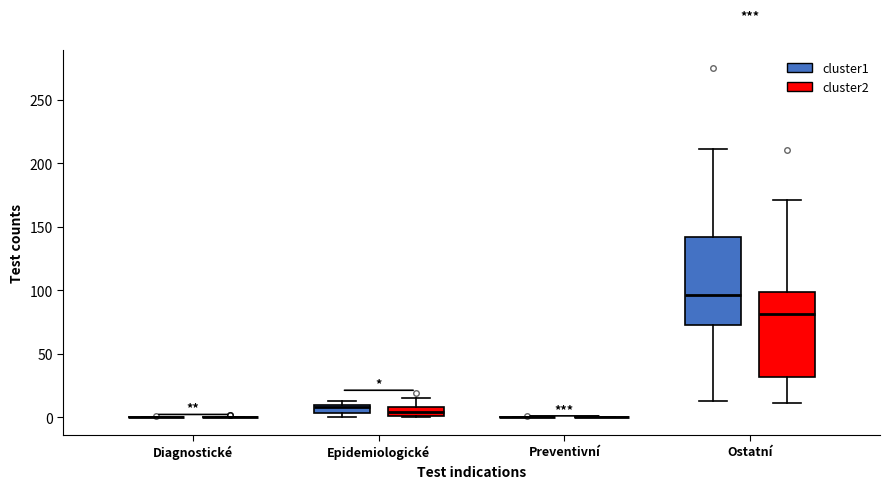

Where does the lower whisker of the box for Ostatní (cluster1) end on the y-axis? The values are not printed on the chart, so give them approximately, as read against the axis.

15